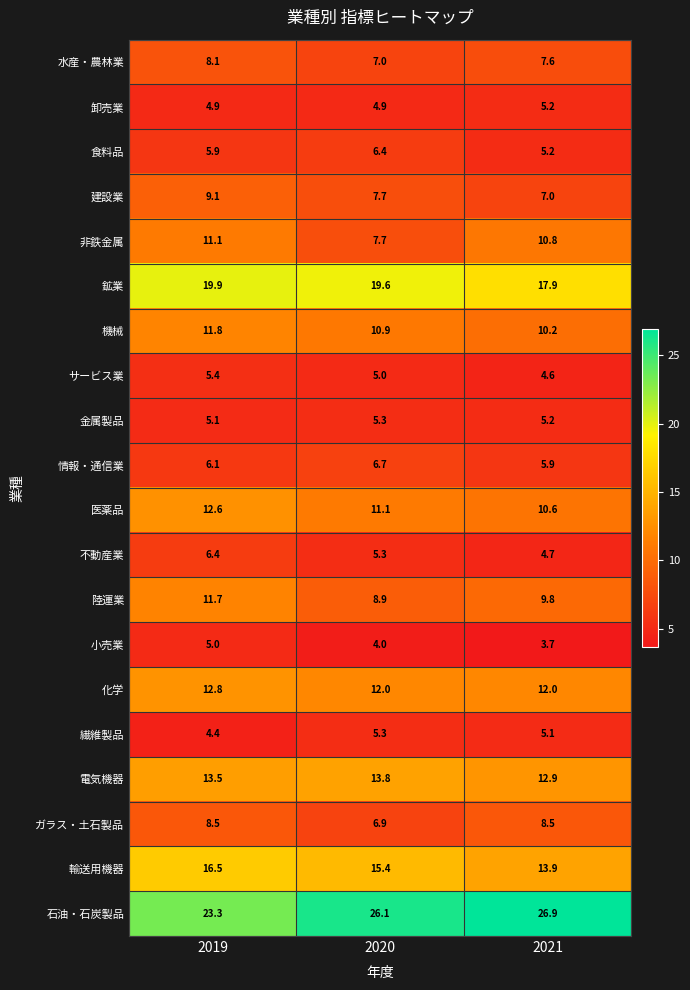

At which label is 食料品 closest to 5?

2021